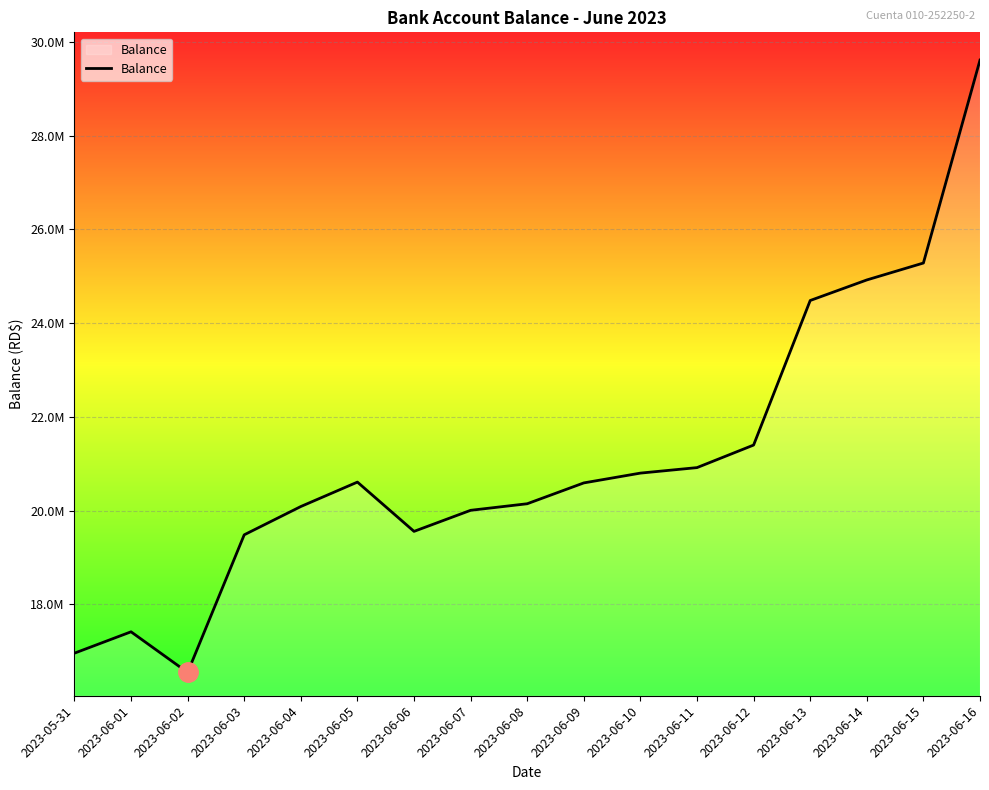

Is this an area chart (filled region under the line)?

Yes